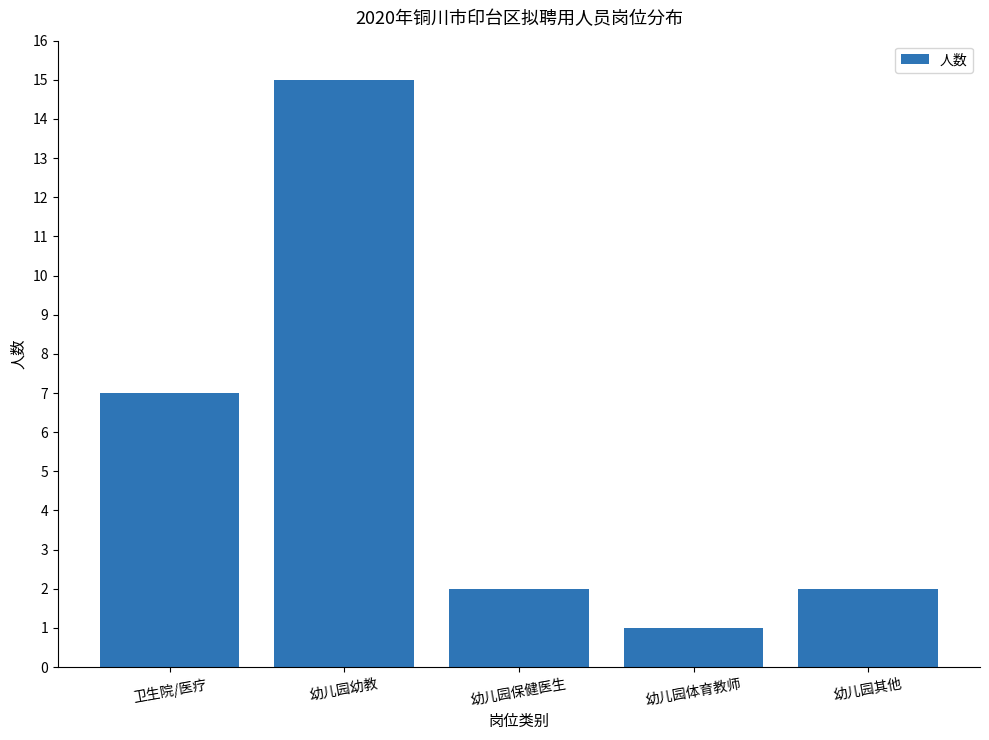

Reading left to right, list all the values displayed in this chart.

7	15	2	1	2